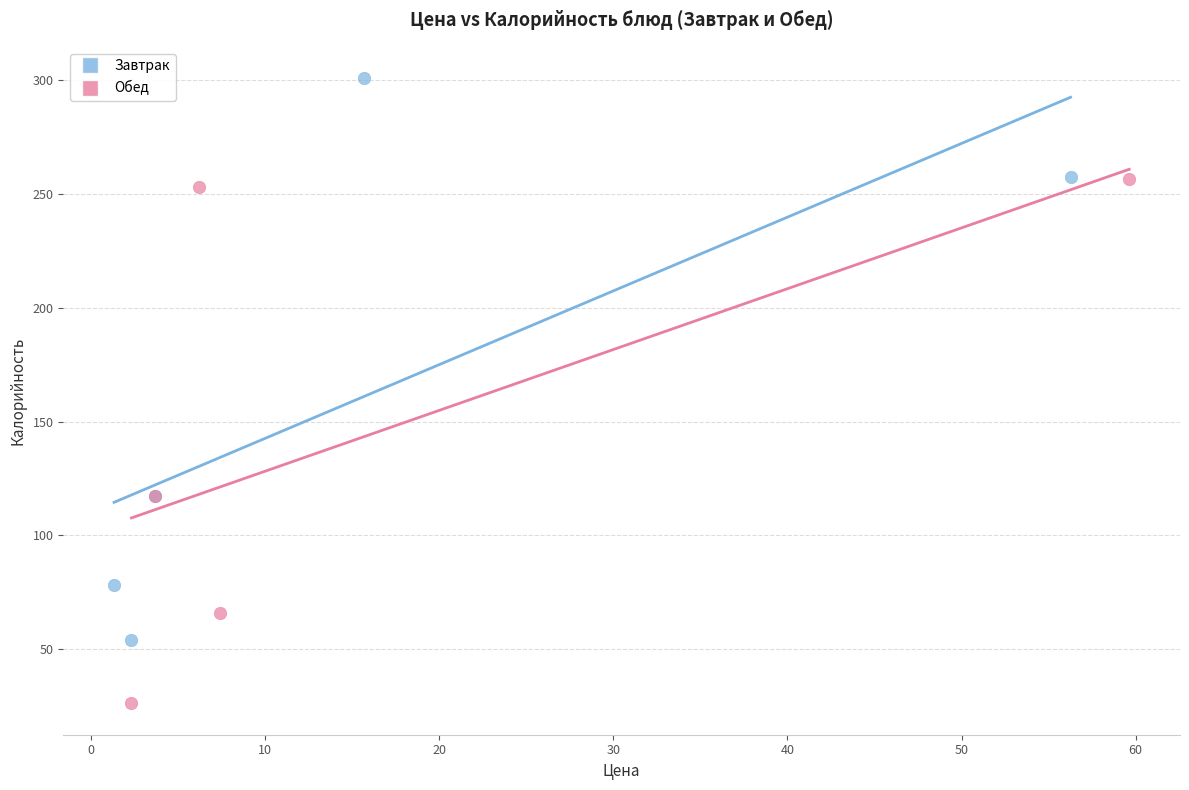

Which series has the widest spread of Y values?

Завтрак